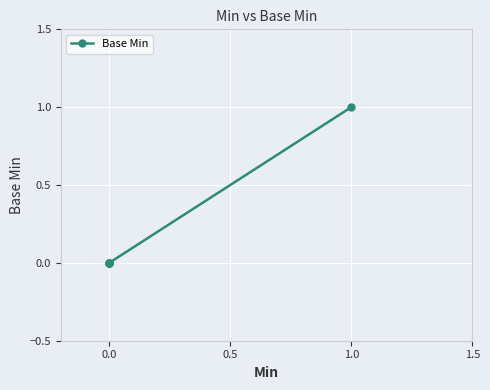

How many distinct data groups are displayed?

1